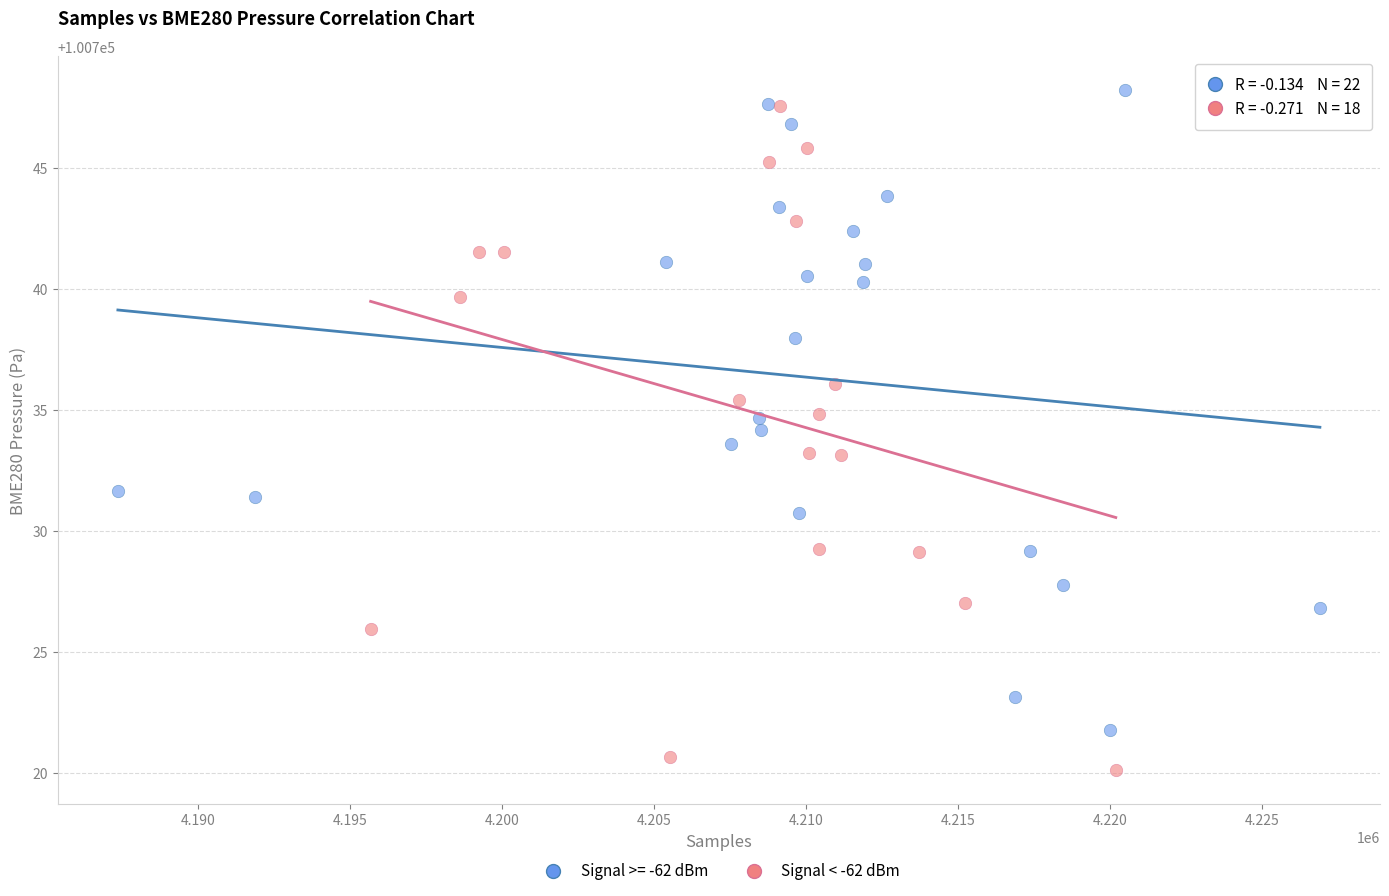

Which series reaches the minimum Y coordinate?

Signal < -62 dBm